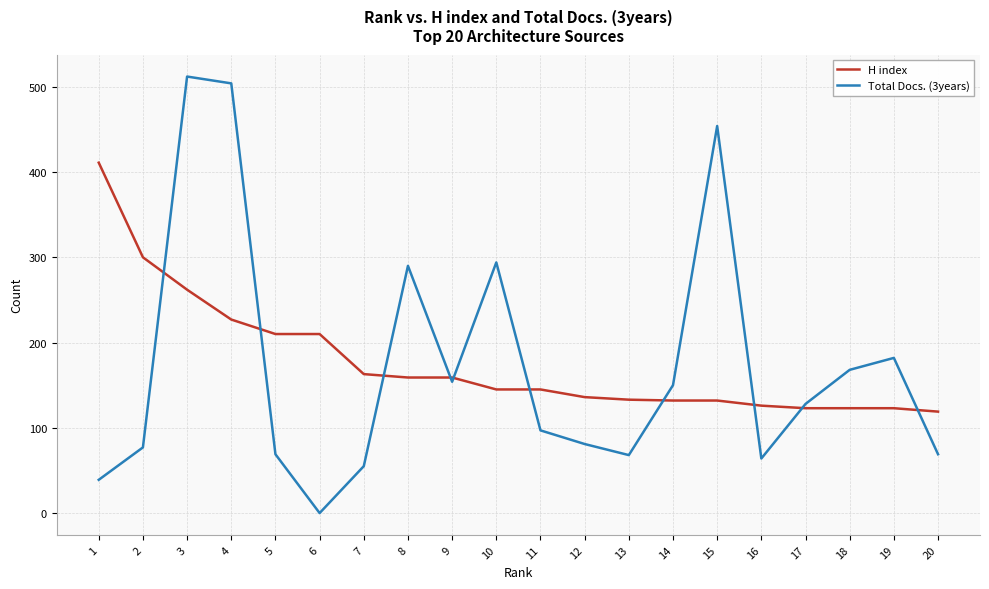

Is the value of H index at 19 greater than the value of Total Docs. (3years) at 19?

No